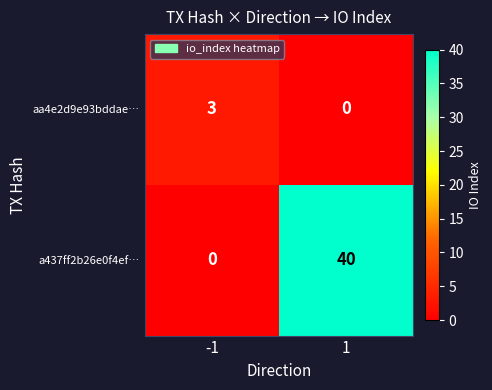

What is the sum of the aa4e2d9e93bddae… values at -1 and 1?

3